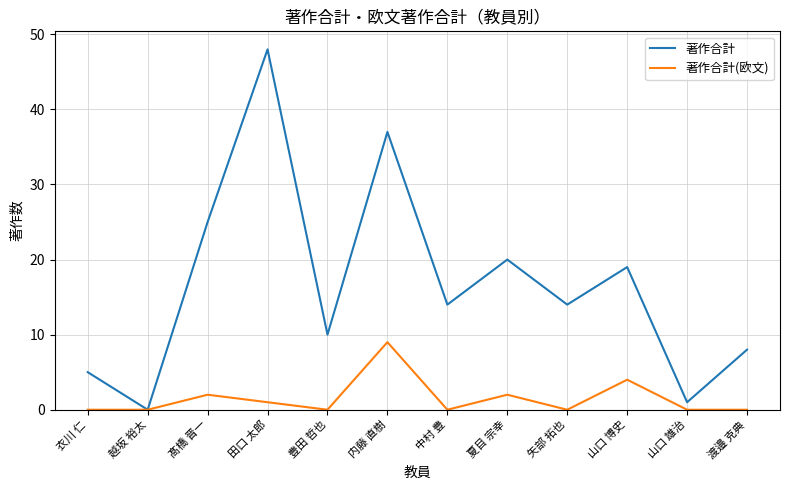

What position from the left is 髙橋 晋一?

3